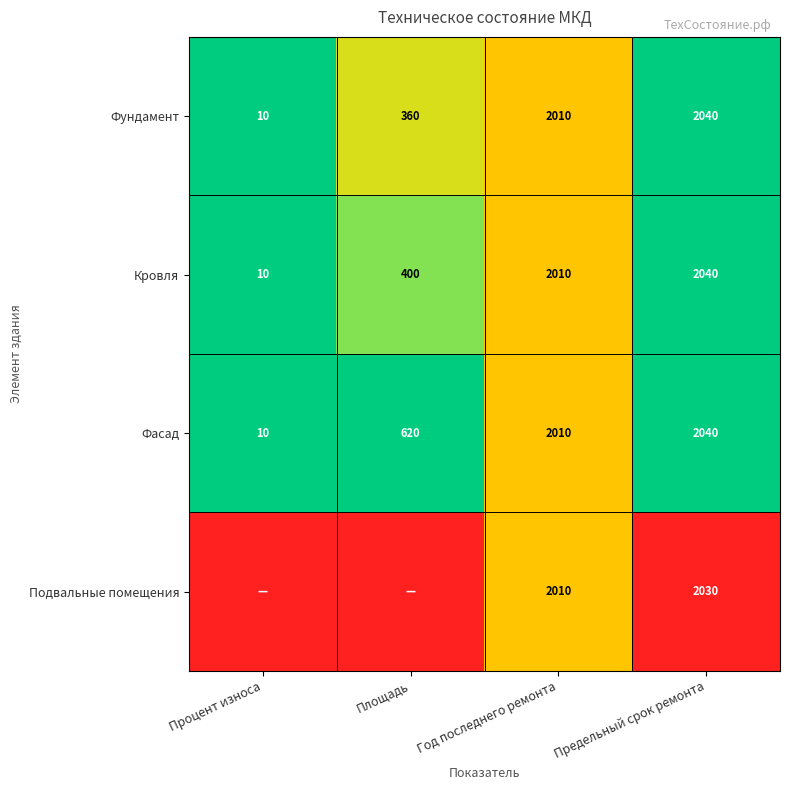

At which label does Фундамент reach its peak?

Предельный срок ремонта